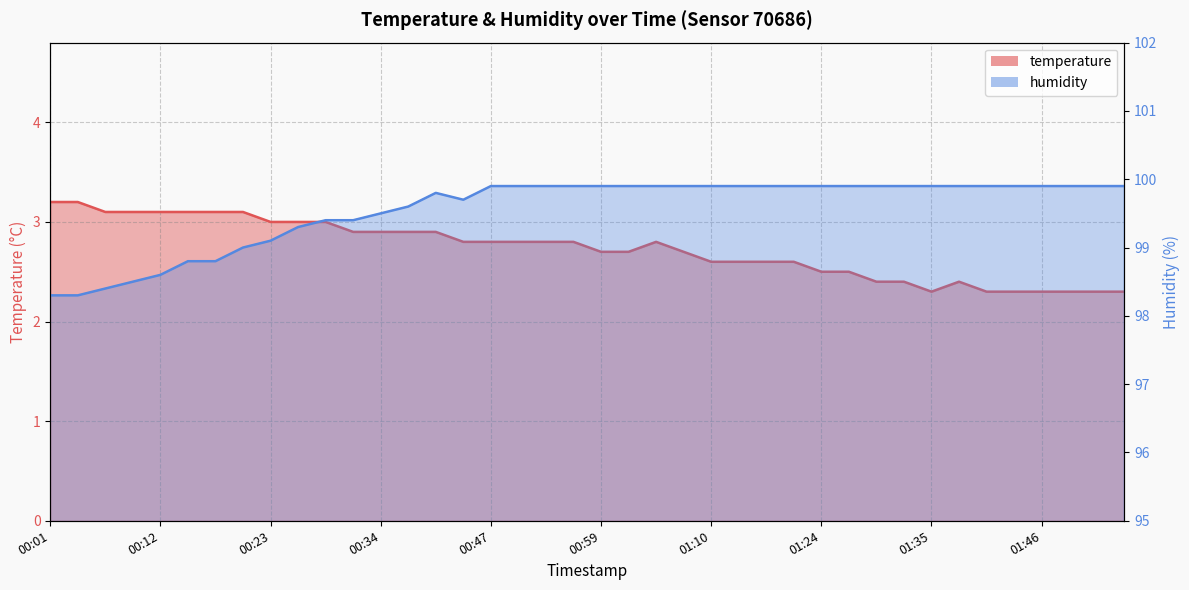

Is the value of temperature at 01:54 greater than the value of humidity at 01:49?

No